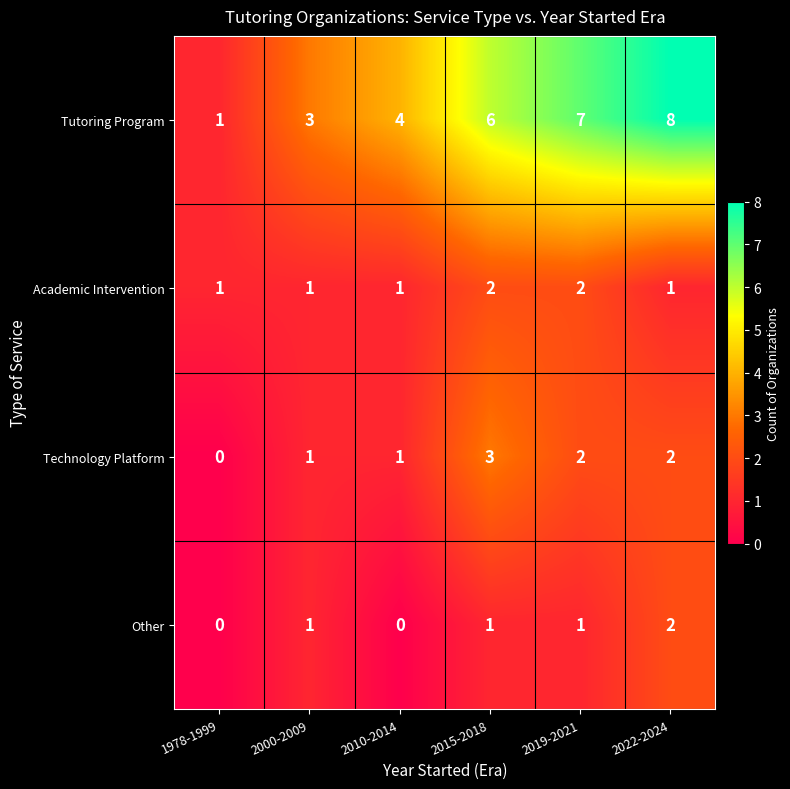

Which series changed the most between 2015-2018 and 2022-2024?

Tutoring Program